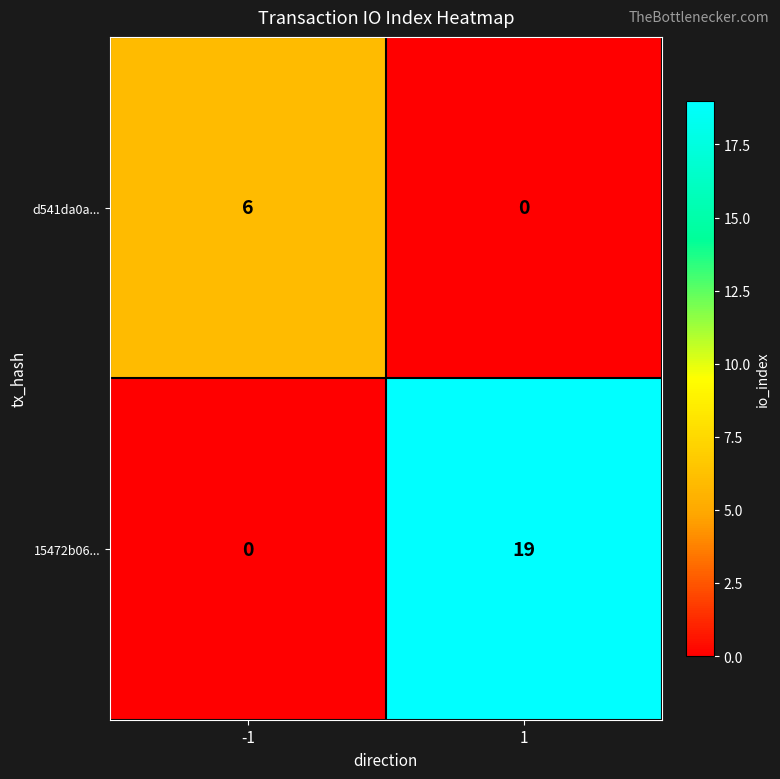

List the series in order of their overall mean, lowest first.

d541da0a..., 15472b06...